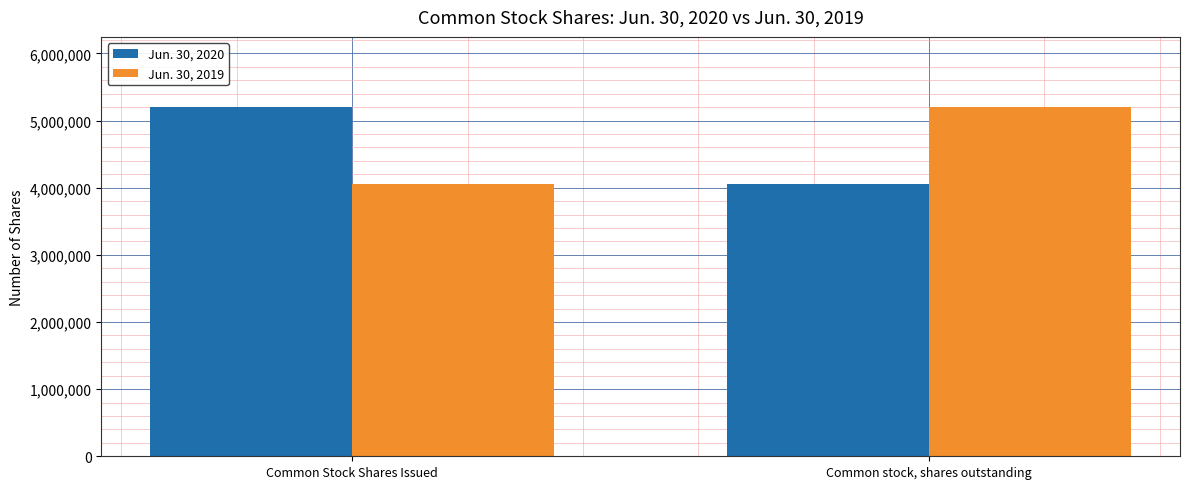

What is the sum of all Jun. 30, 2020 values?

9263116